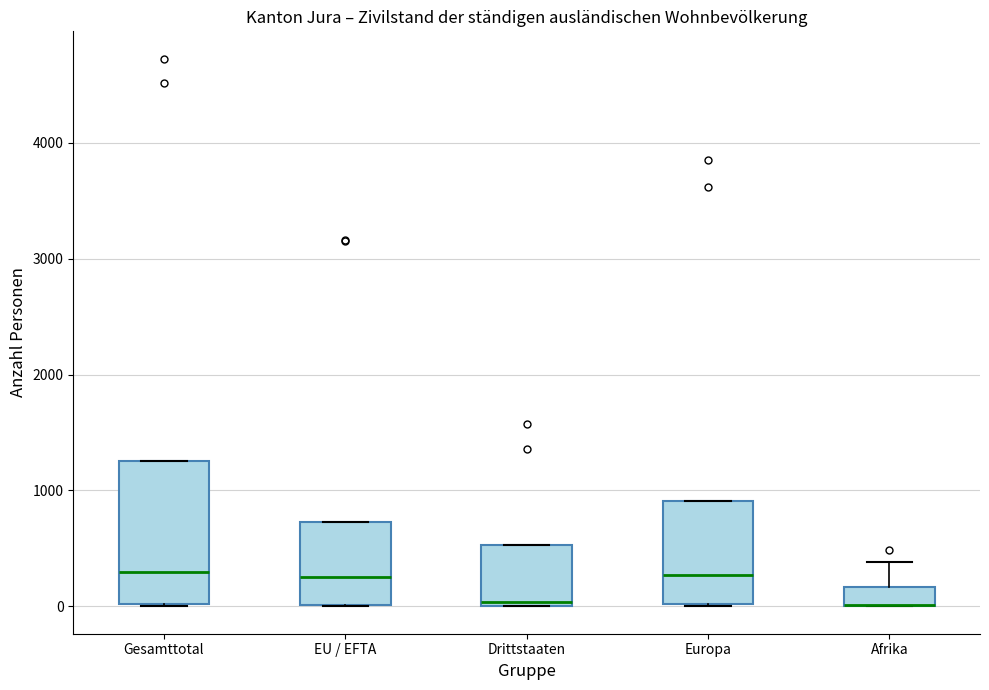

Where is the upper edge of the box for Drittstaaten on the y-axis? The values are not printed on the chart, so give them approximately, as read against the axis.

500